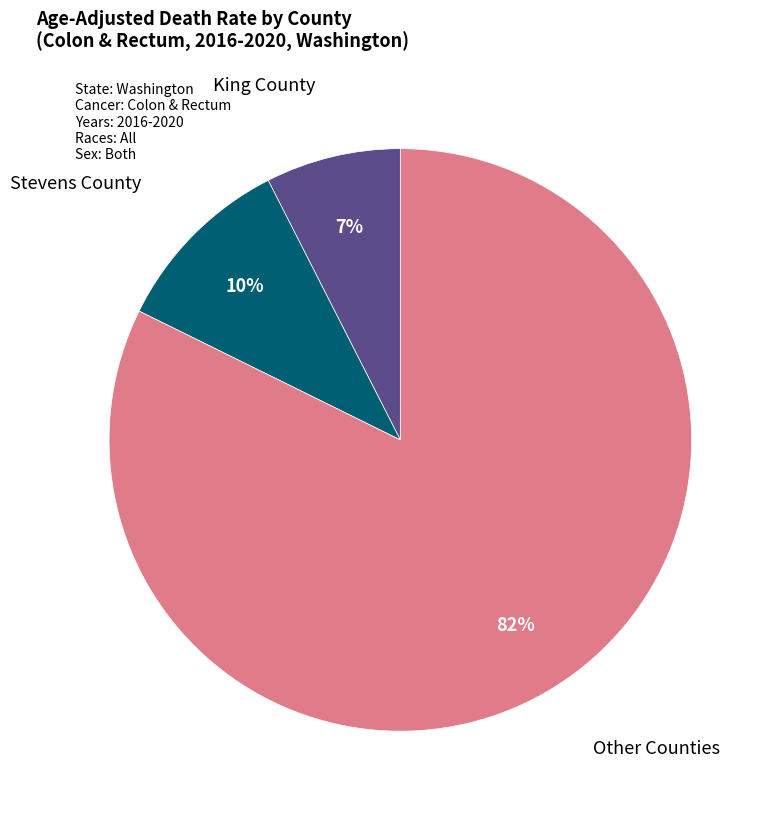

How many segments does this pie chart have?

3